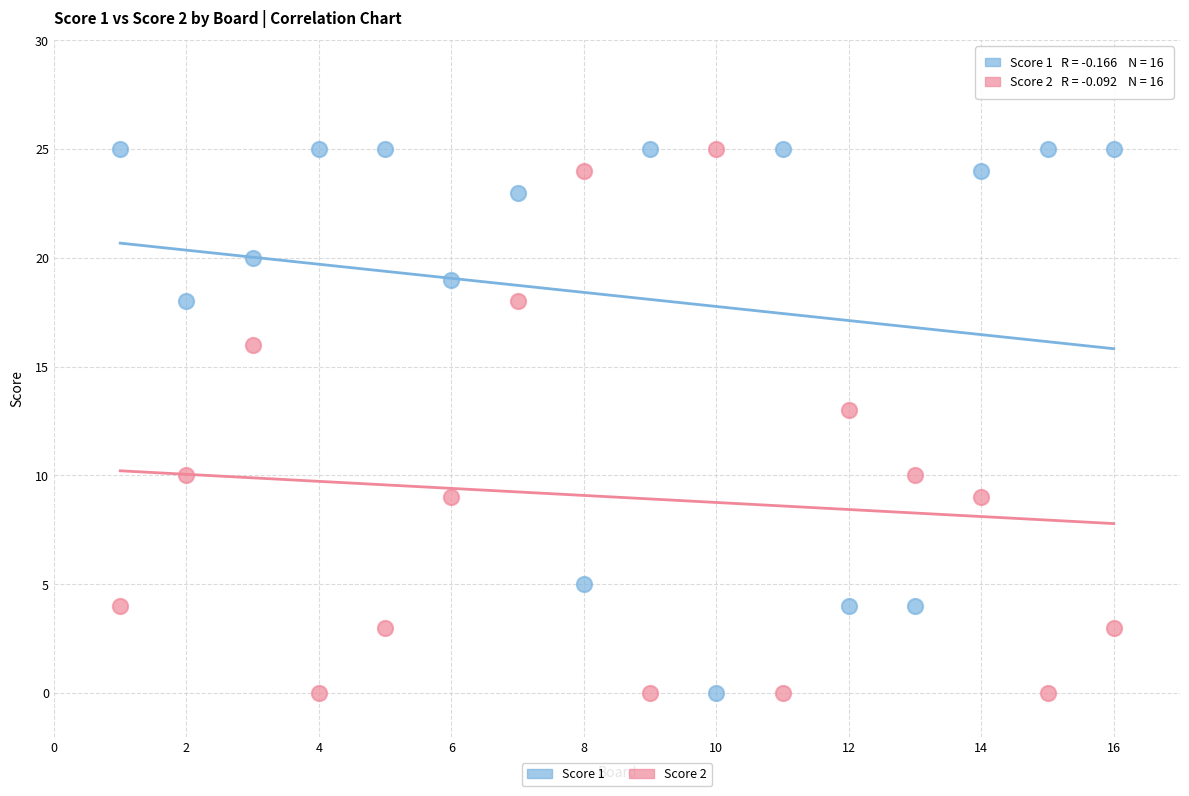

What are all the series names shown in the legend?

Score 1, Score 2